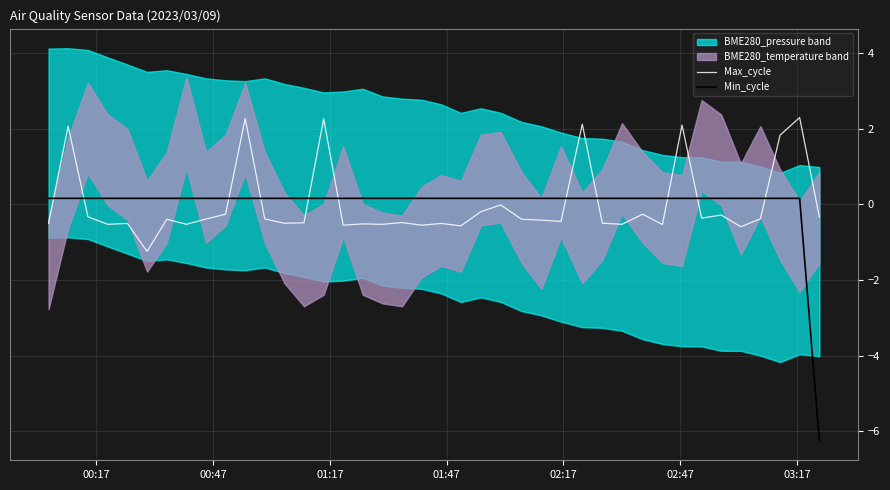

What is the lowest value of the Max_cycle series?

-1.2